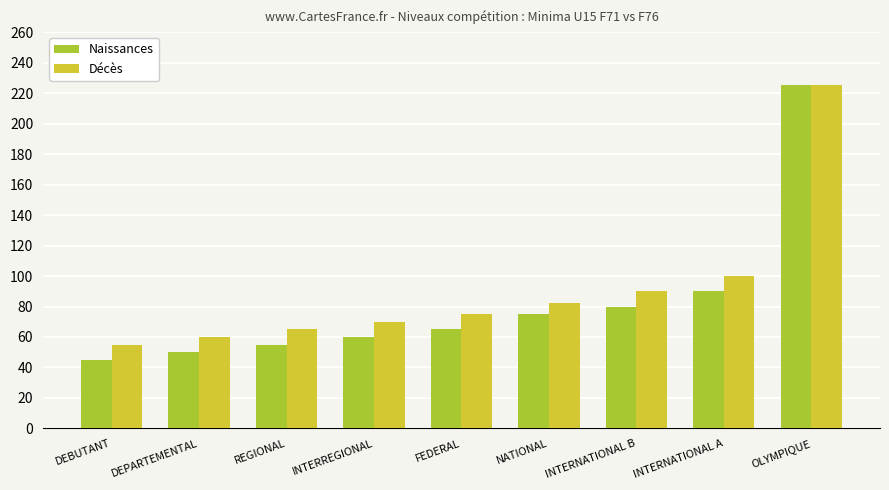

Which series has the largest total across all categories?

Décès